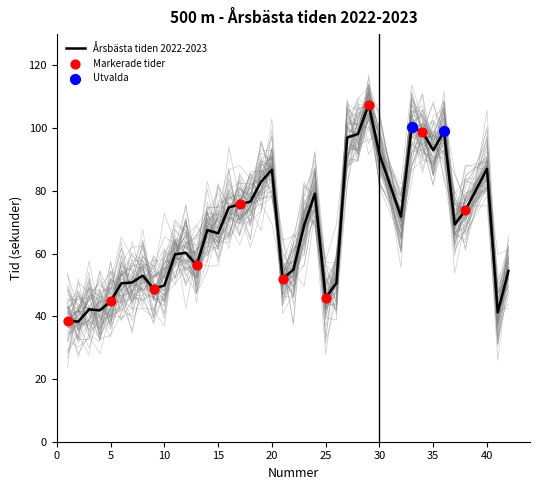

What is the ratio of the value at 40 to the value at 37?

1.3